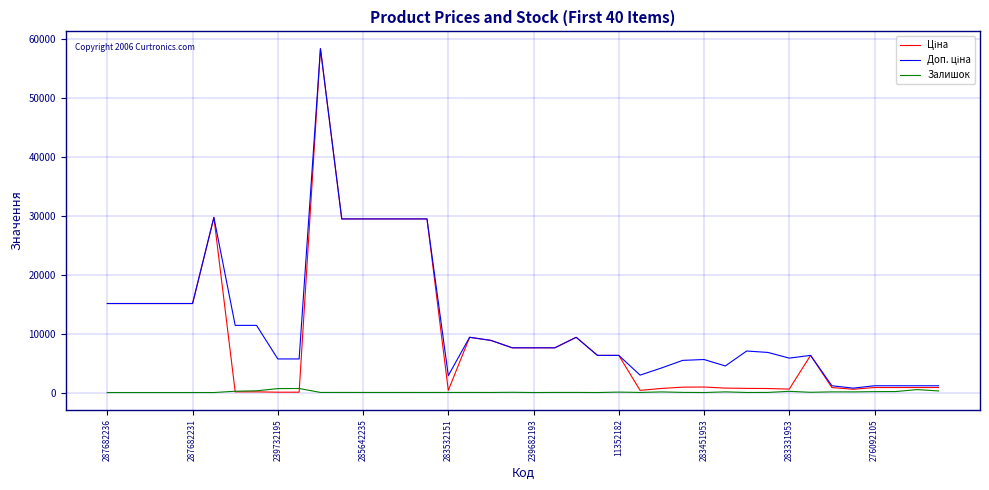

What is the average value of the Залишок series?

99.1